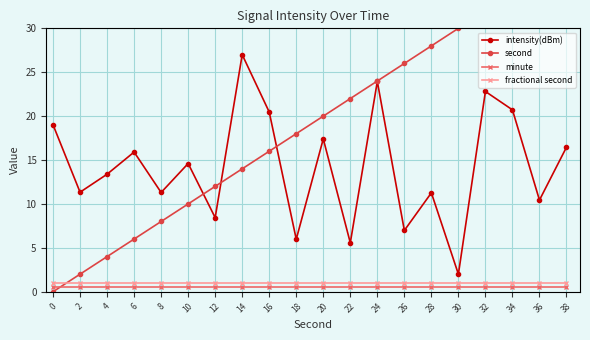

What is the difference between the maximum and minimum values in the intensity(dBm) series?

25.0